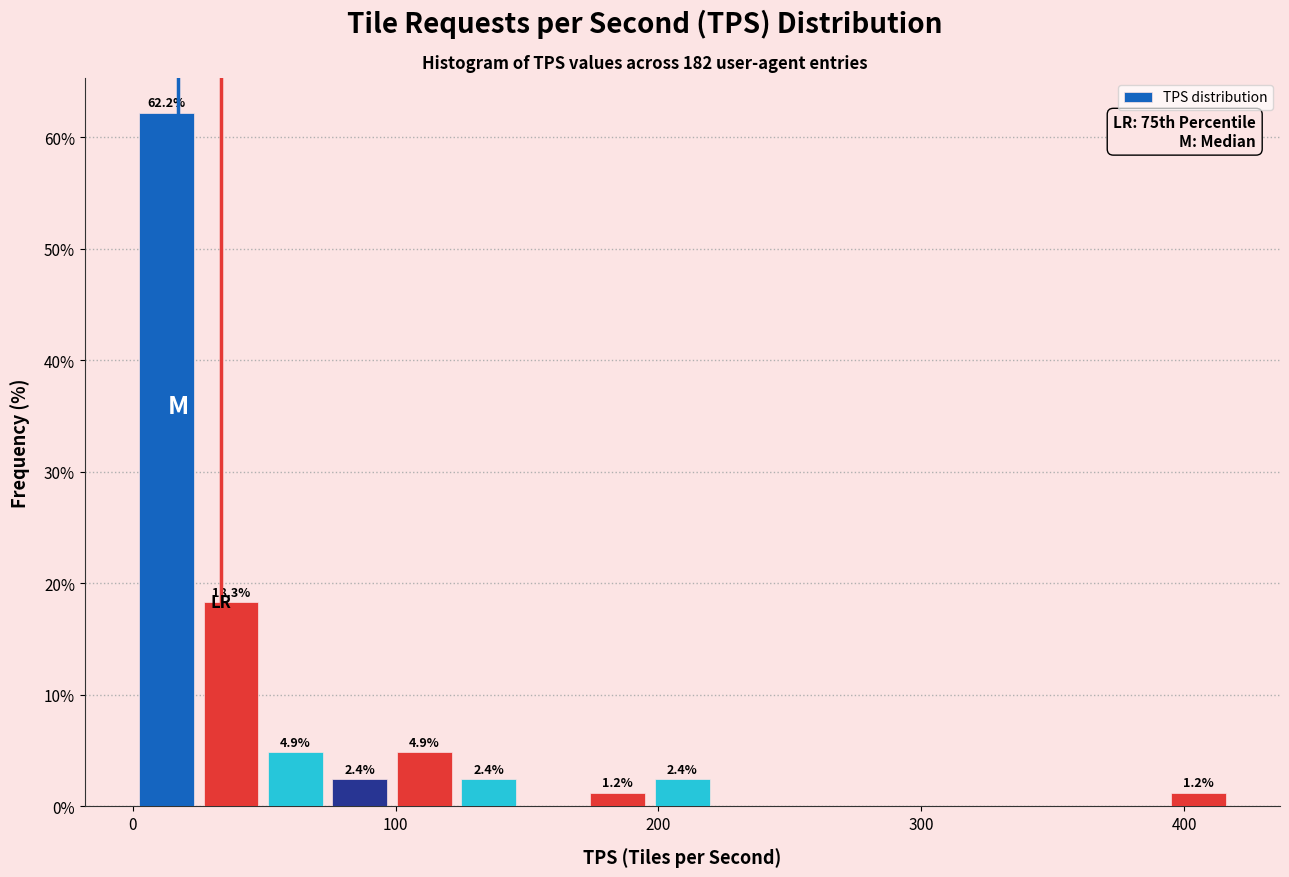

Read against the x-axis, roughly where is the centre of the tallest bar?

10